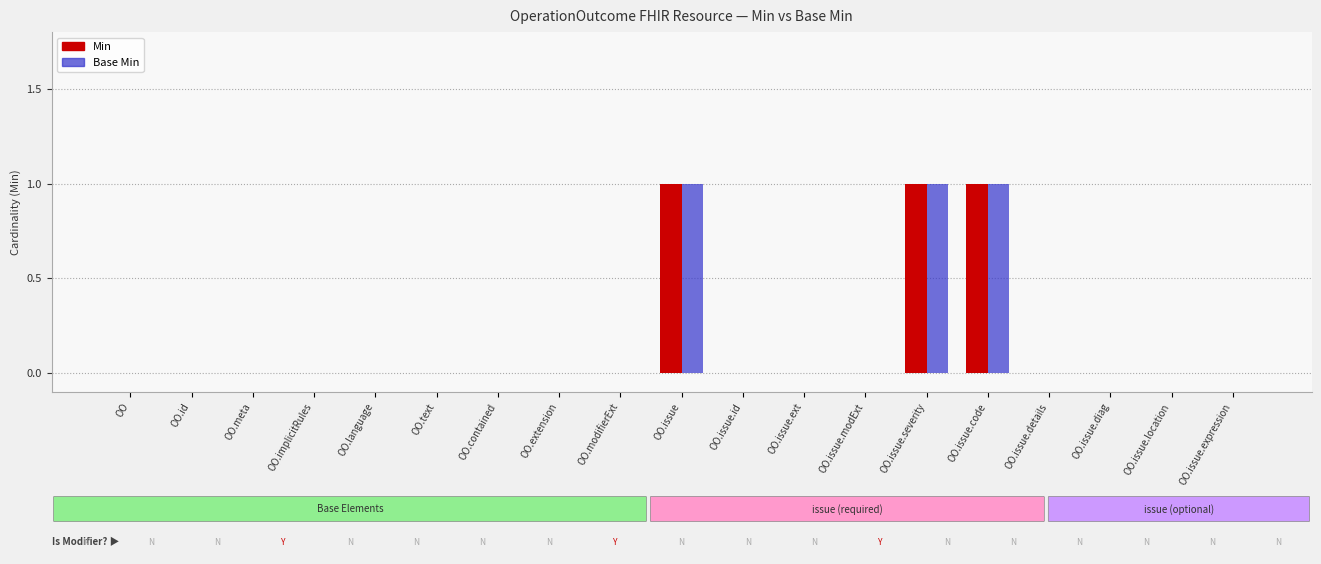

Does the chart contain stacked bars?

No